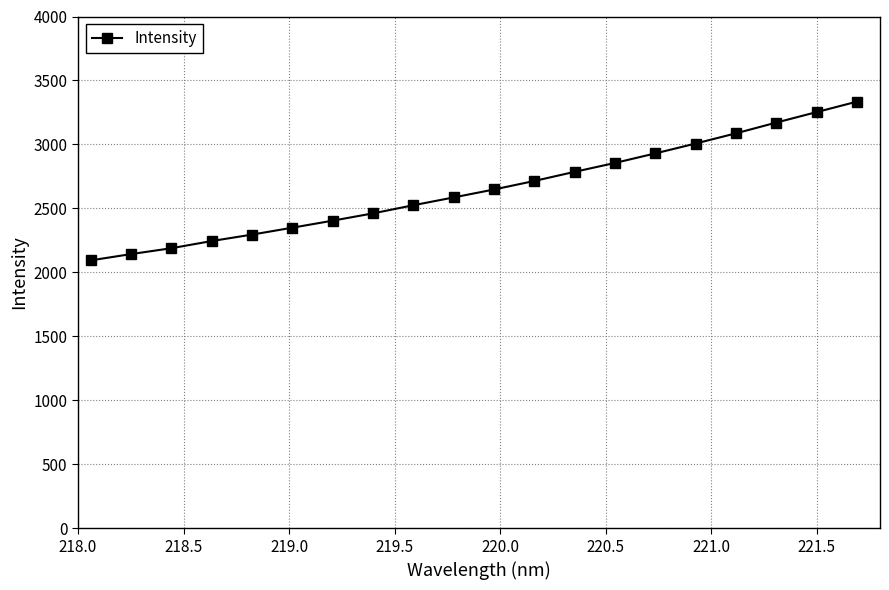

What is the difference between the maximum and minimum values?

1240.4